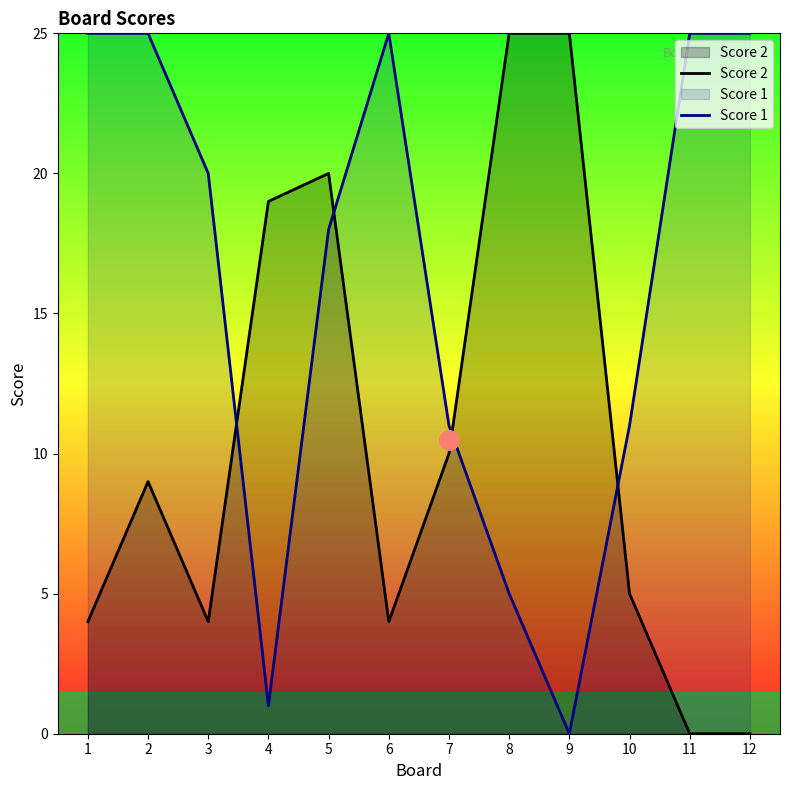

At how many categories does at least one series exceed 6?

12